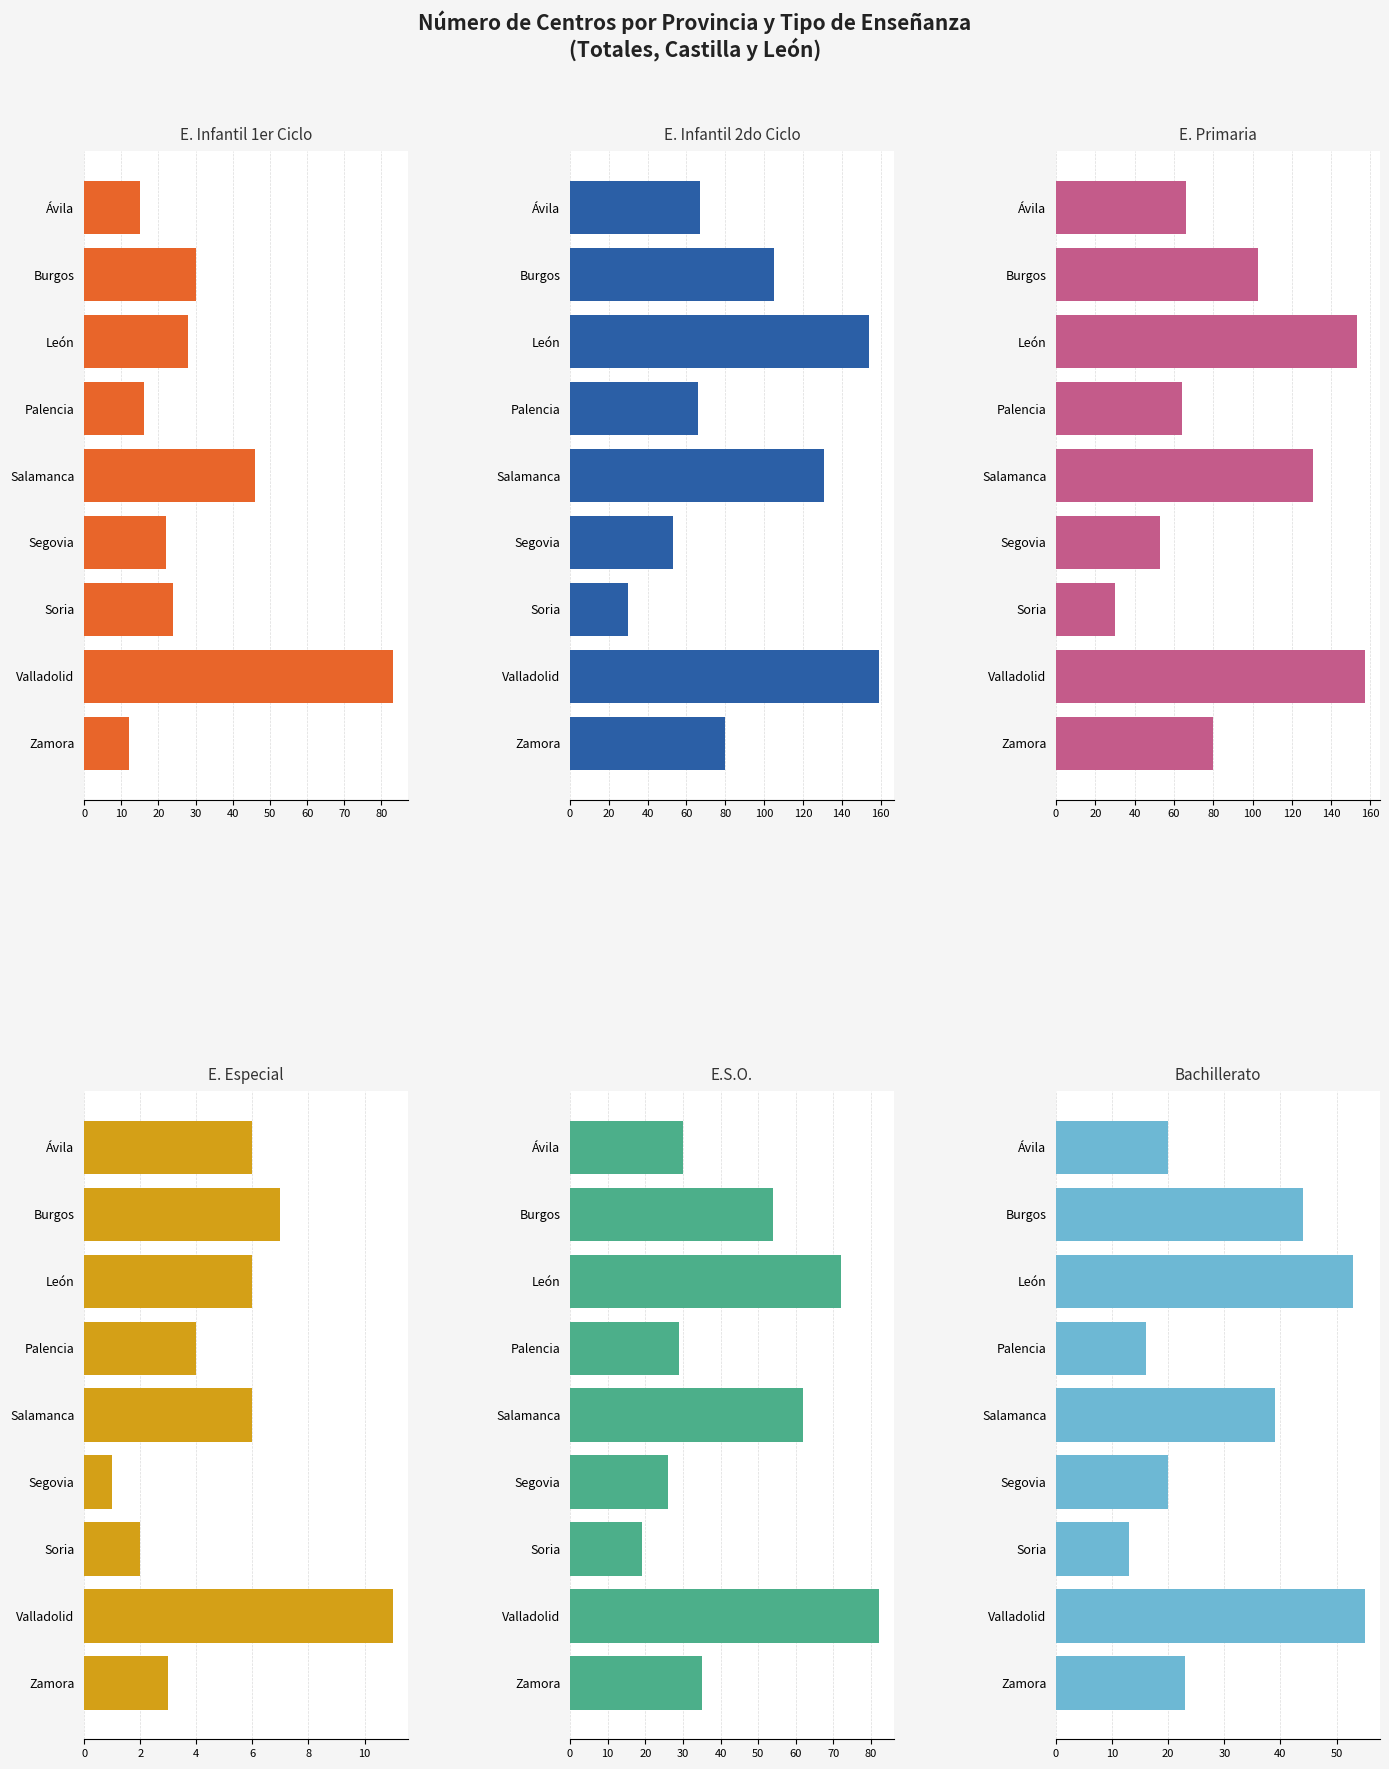

Which series has the largest total across all categories?

E. Infantil 2do Ciclo